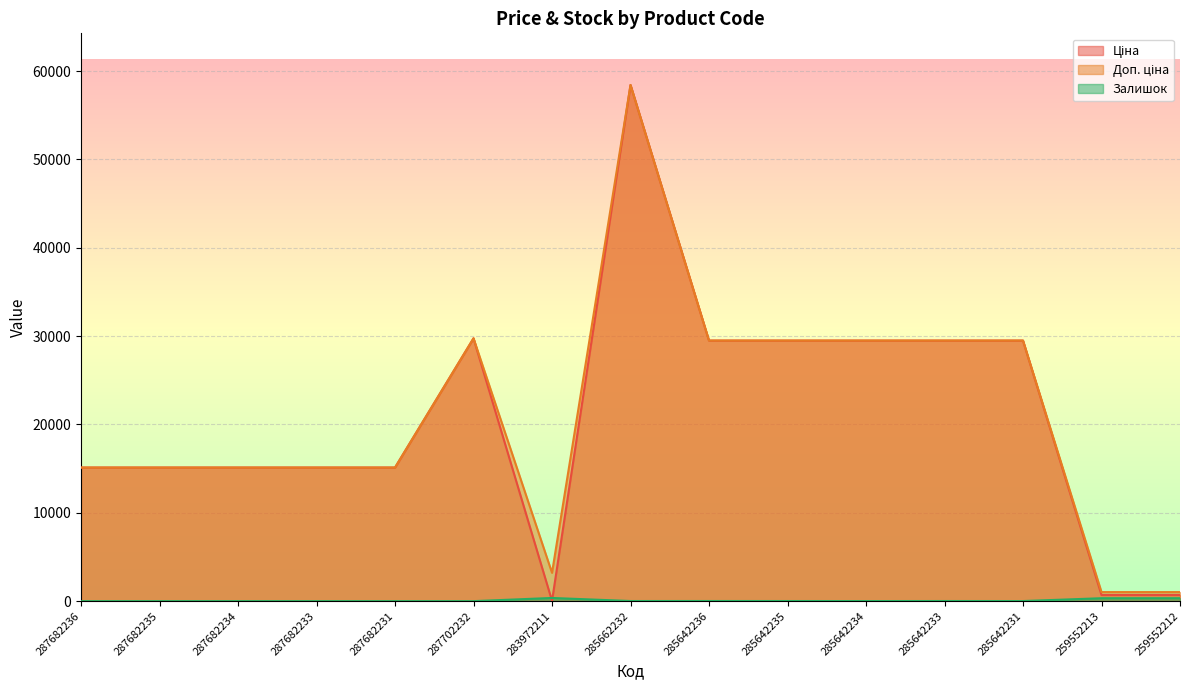

After their last crossing, which series has the higher values: Залишок or Ціна?

Ціна